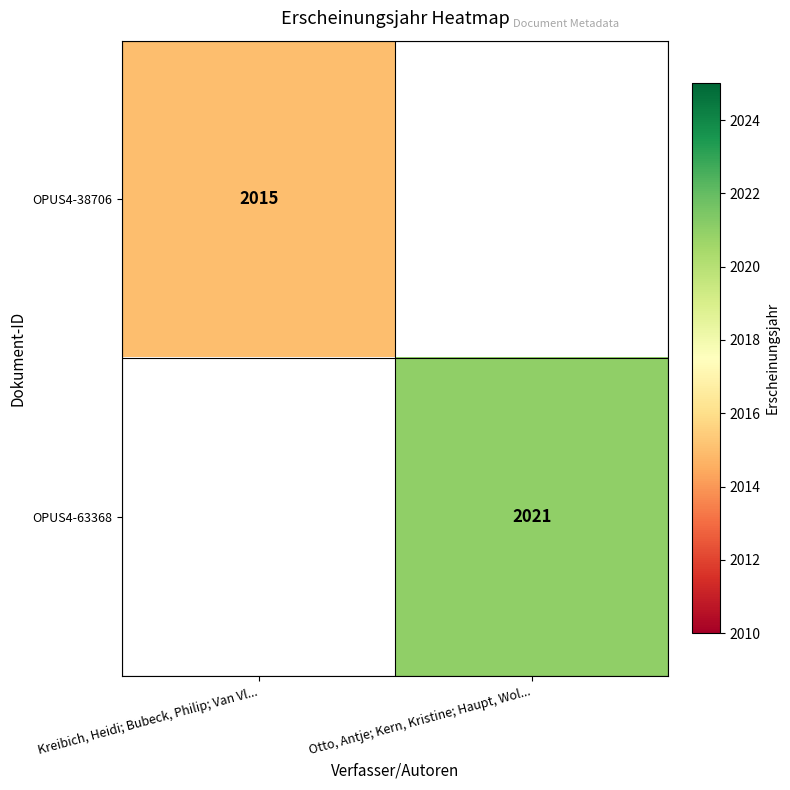

True or false: OPUS4-38706 has a value of 543.3 at Kreibich, Heidi; Bubeck, Philip; Van Vl....

False